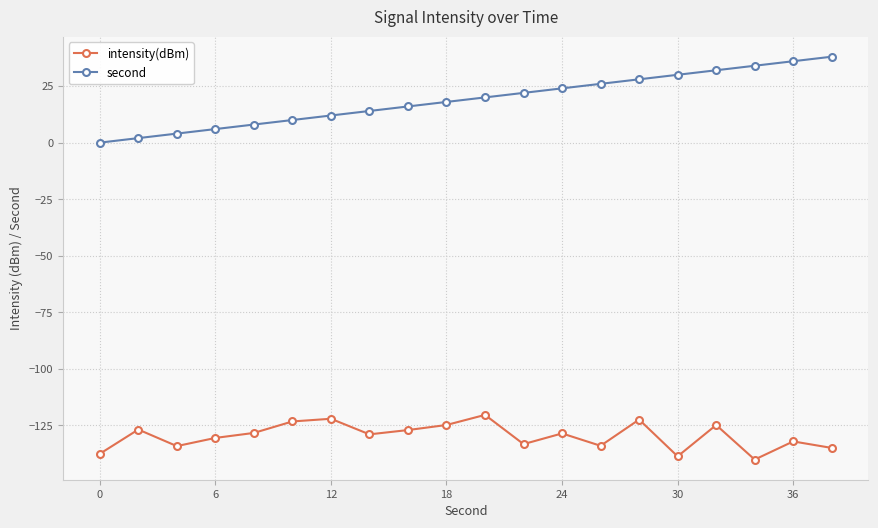

What is the value of the intensity(dBm) point at the 3rd from the left?

-134.2